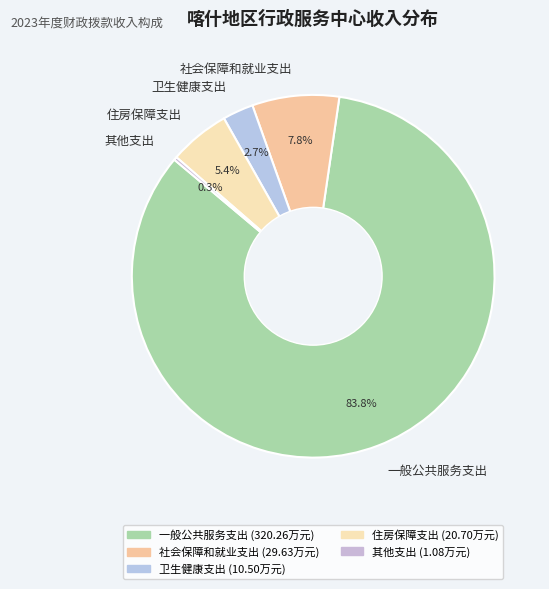

The 一般公共服务支出 slice represents 89% of the pie. True or false?

False